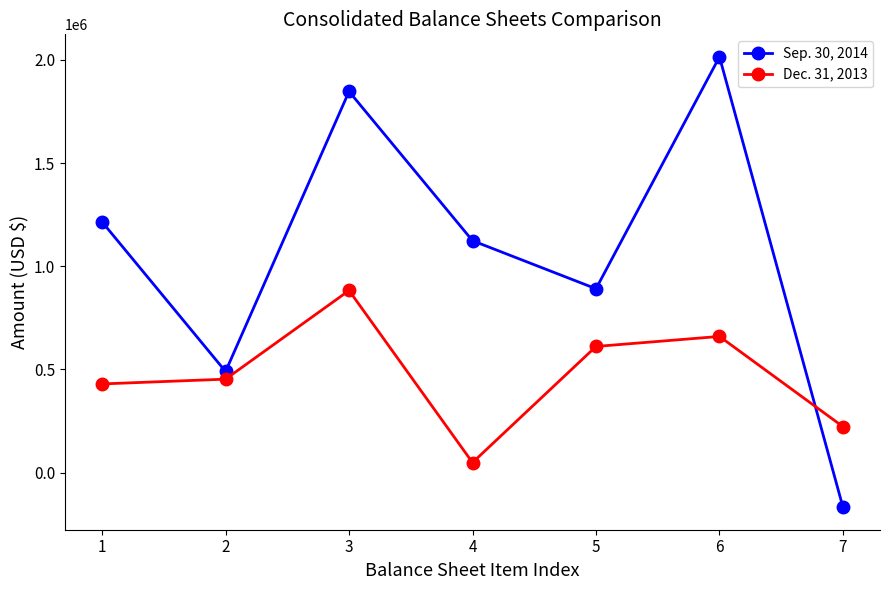

Reading left to right, extract all data points from this chart.

Sep. 30, 2014: 1214631	489907	1846765	1123611	890809	2014420	-167665
Dec. 31, 2013: 429680	452753	882433	48568	611200	659768	222665